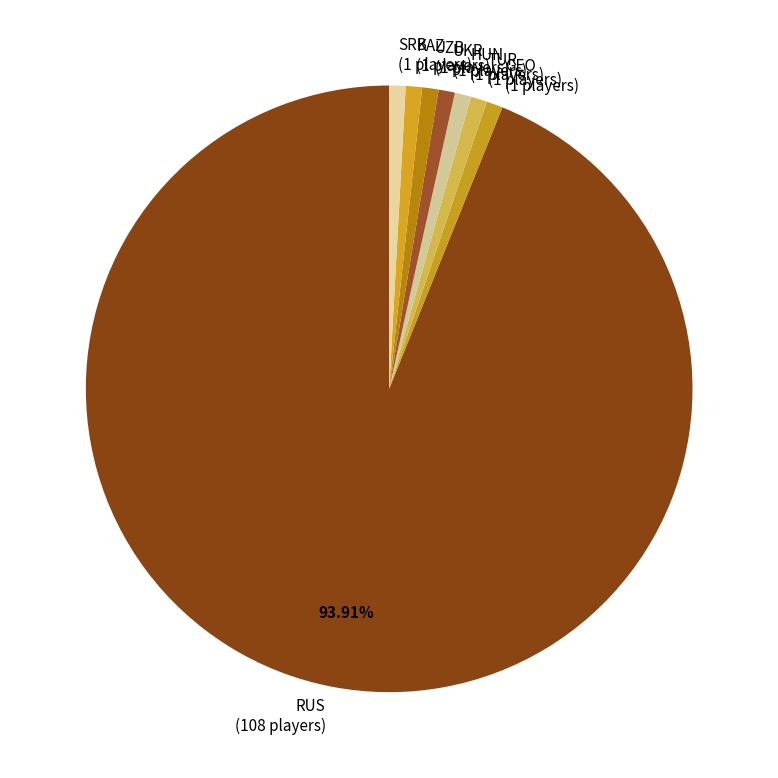

To the nearest percent, what is the average slice percentage?

12%